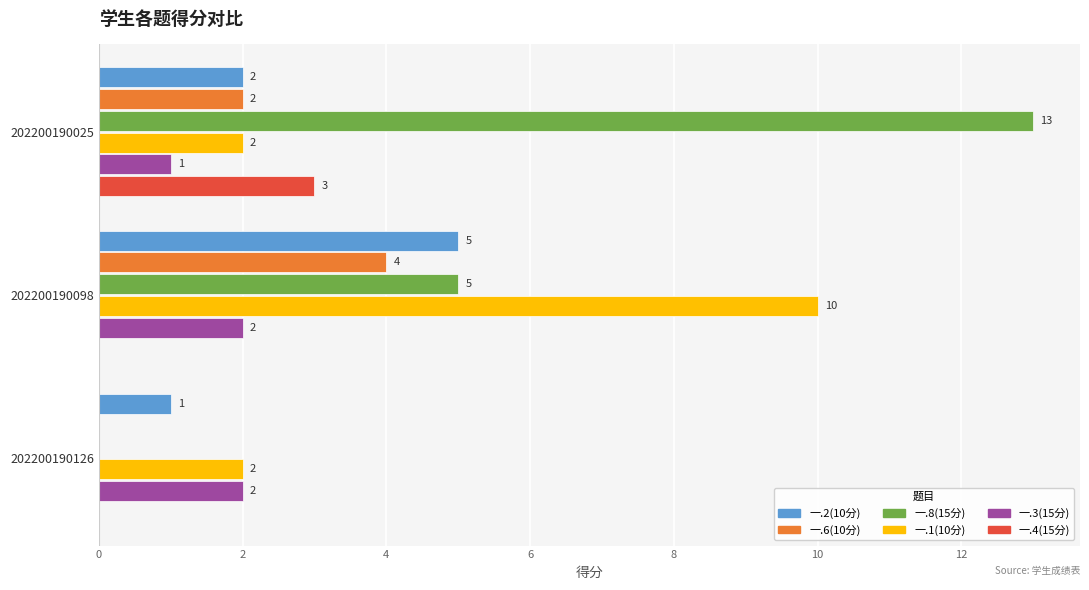

What is the highest value of the 一.2(10分) series?

5